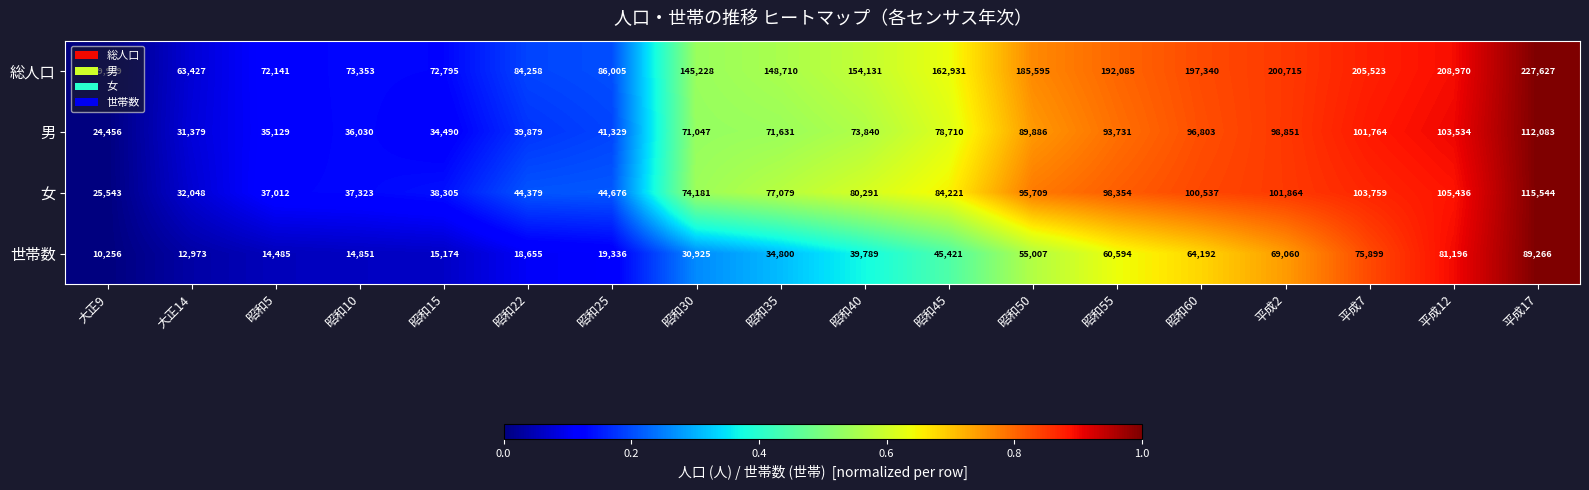

What is the sum of all 男 values?

1234572